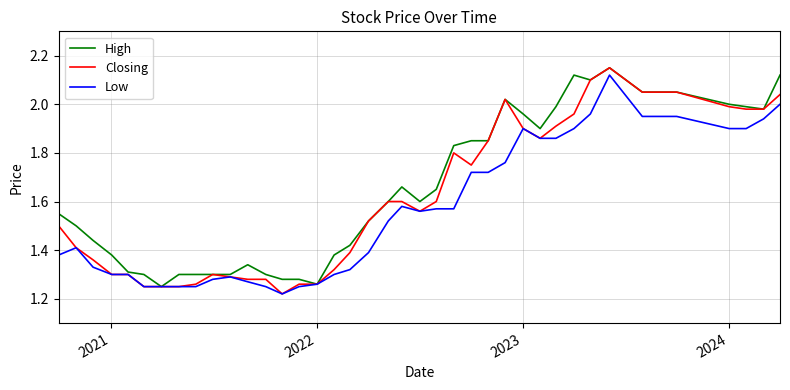

Which series has the largest range (max minus min)?

Closing